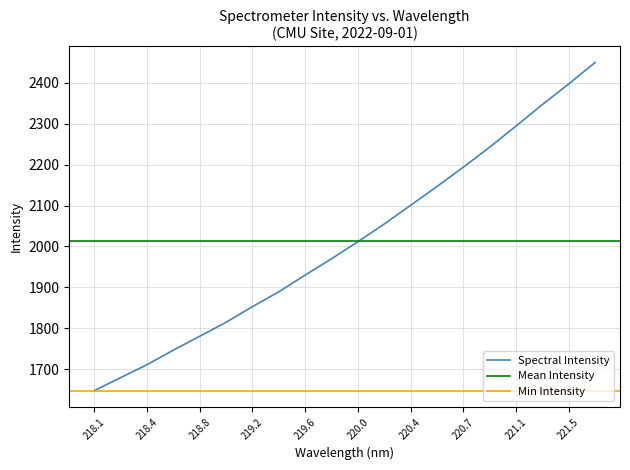

Is it true that Spectral Intensity equals 2365.4 at 218.4?

False